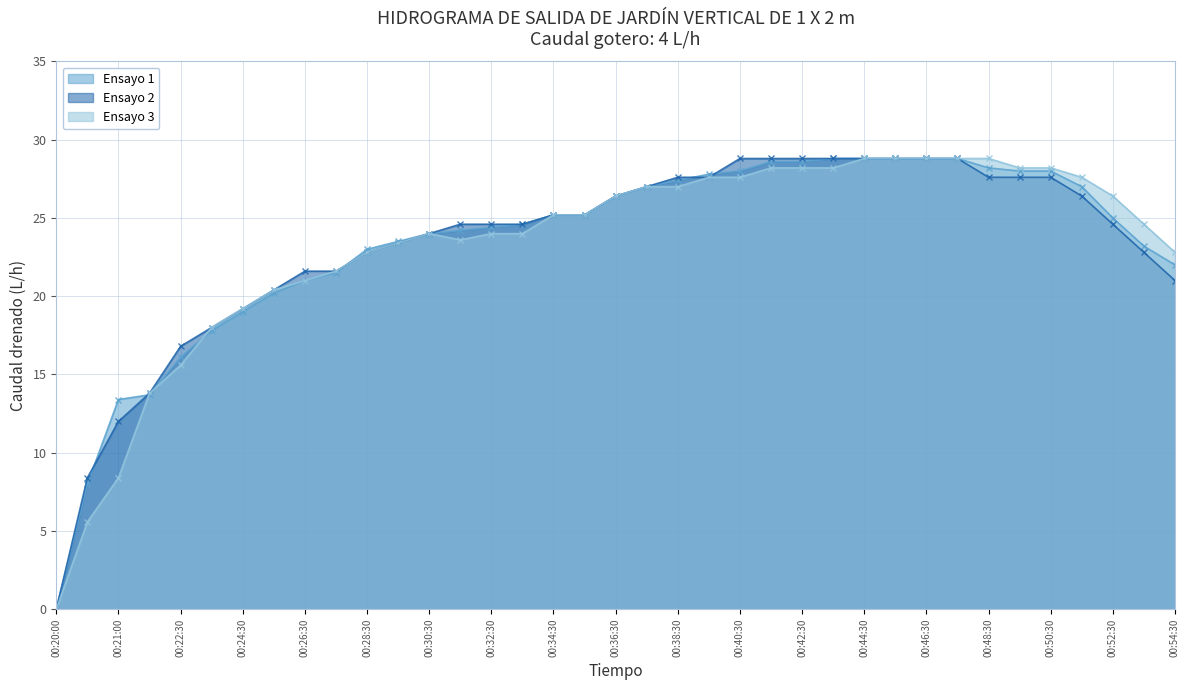

What is the label of the 18th point from the left?

00:35:30